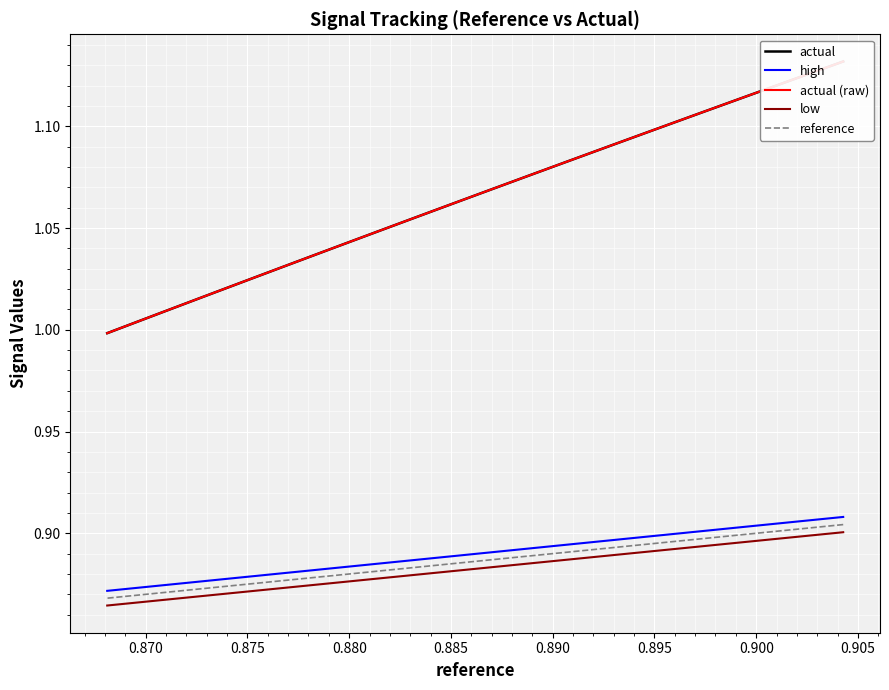

Is the value of actual at 10 greater than the value of actual (raw) at 20?

Yes